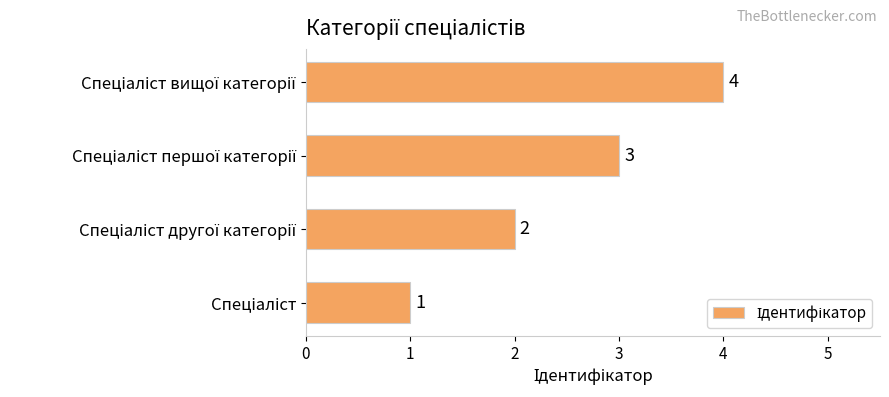

What is the sum of all values?

10